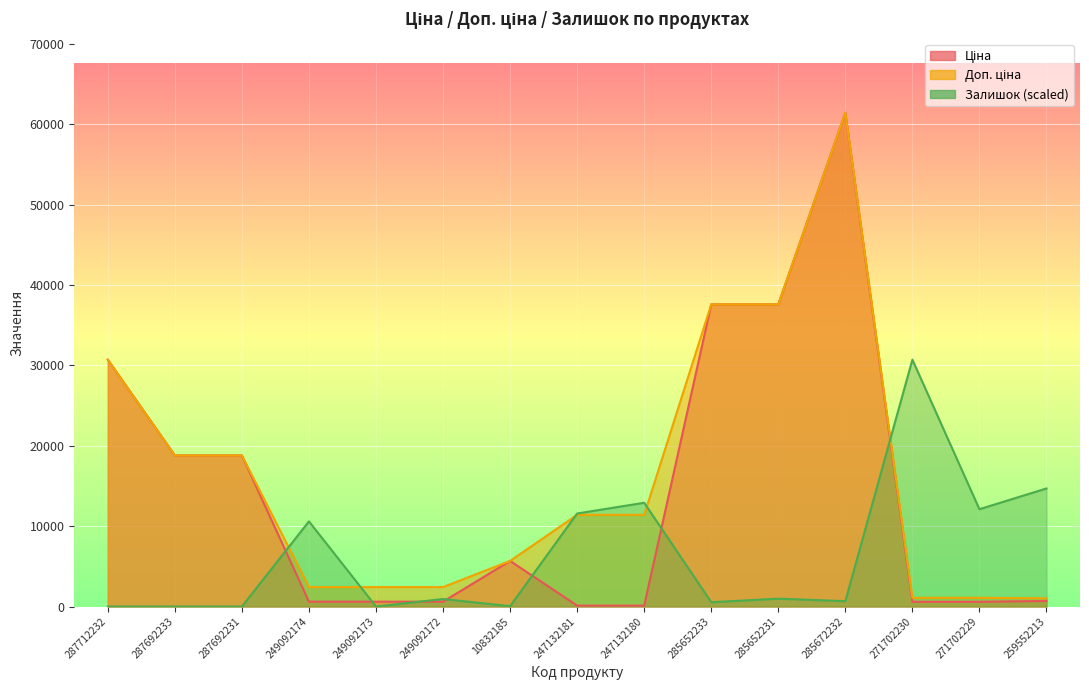

Reading left to right, list all the values displayed in this chart.

Ціна: 30717.1	18796.8	18796.8	603.7	603.7	603.7	5673.8	114.1	114.1	37593.6	37593.6	61434.3	589.9	589.9	693.7
Доп. ціна: 30717.1	18796.8	18796.8	2414.8	2414.8	2414.8	5673.8	11410.0	11410.0	37593.6	37593.6	61434.3	1081.7	1081.7	1024.6
Залишок: 0.0	0.0	0.0	10595.2	0.0	934.9	44.5	11574.6	12910.1	534.2	979.4	667.8	30717.1	12108.8	14690.8